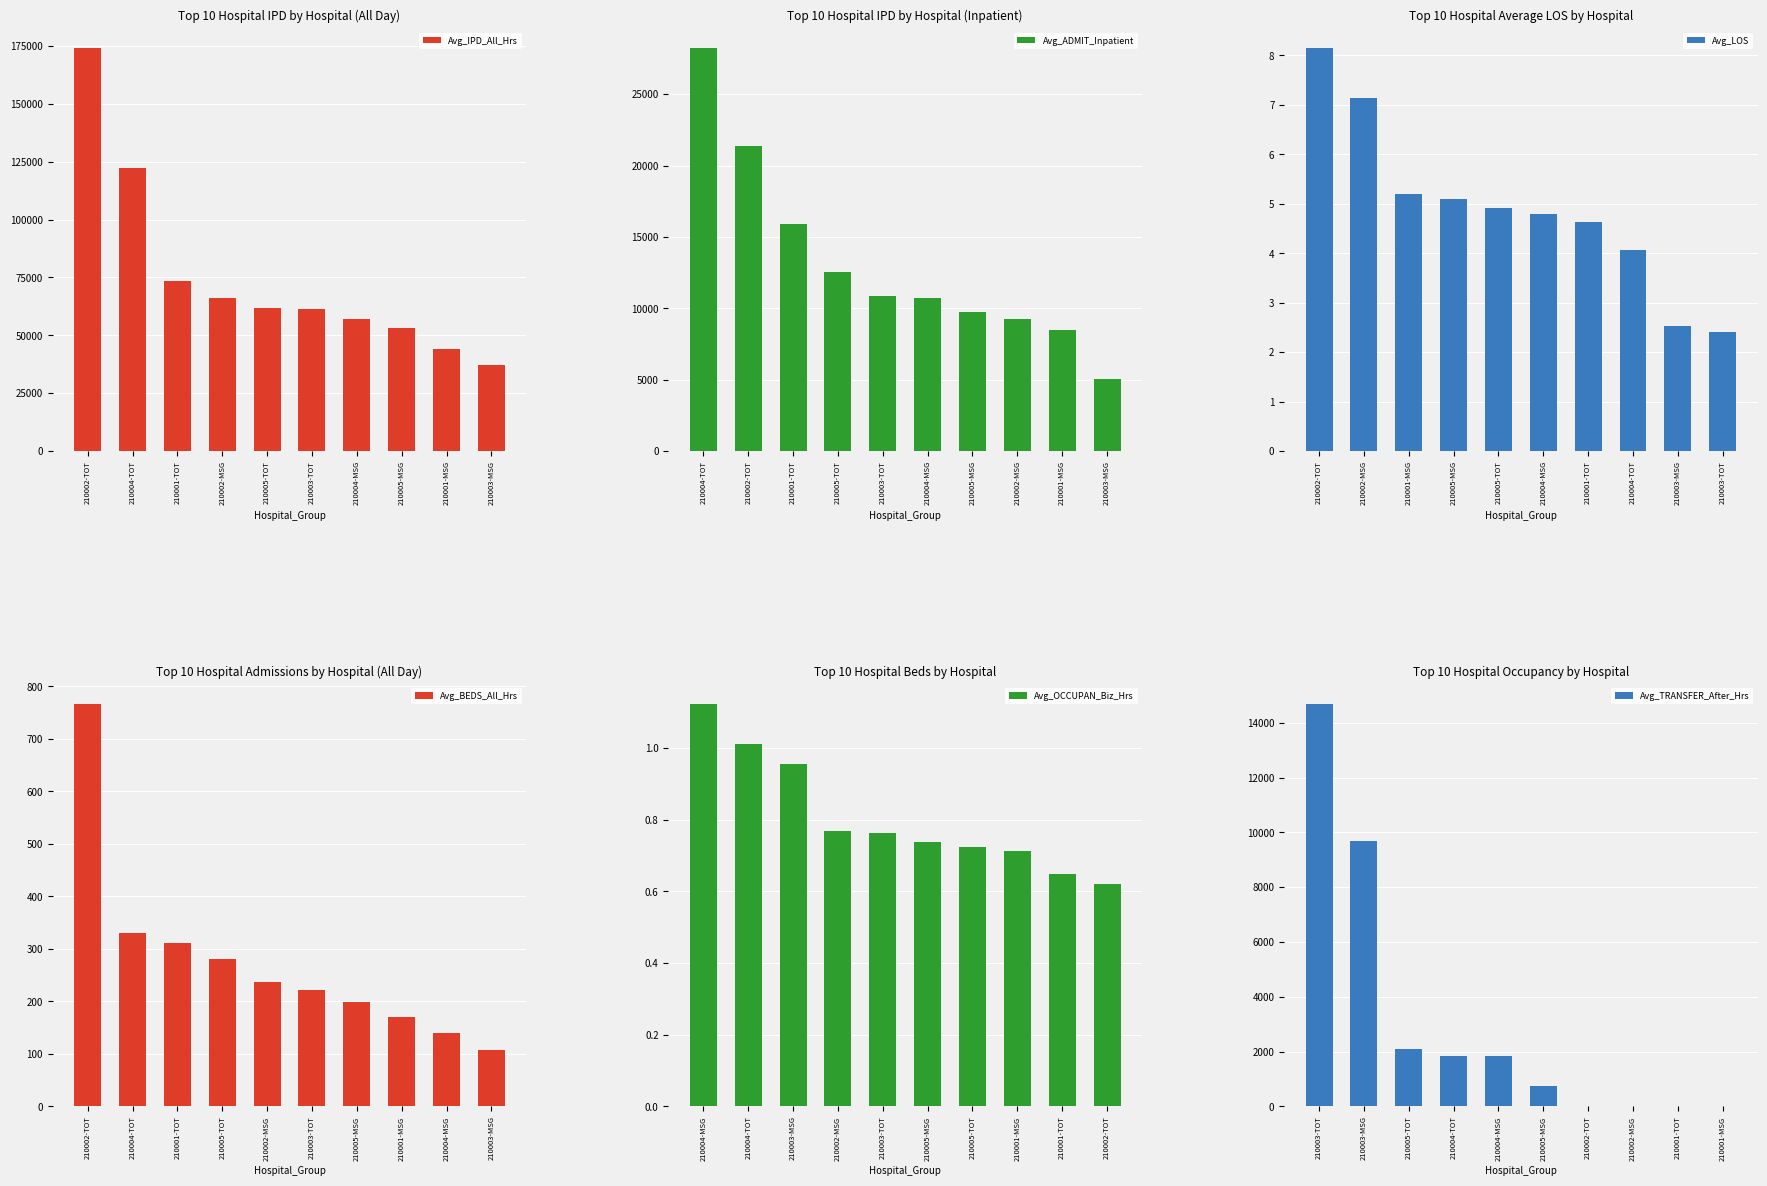

Is it true that Avg_IPD_All_Hrs equals 37248 at 210003-MSG?

True